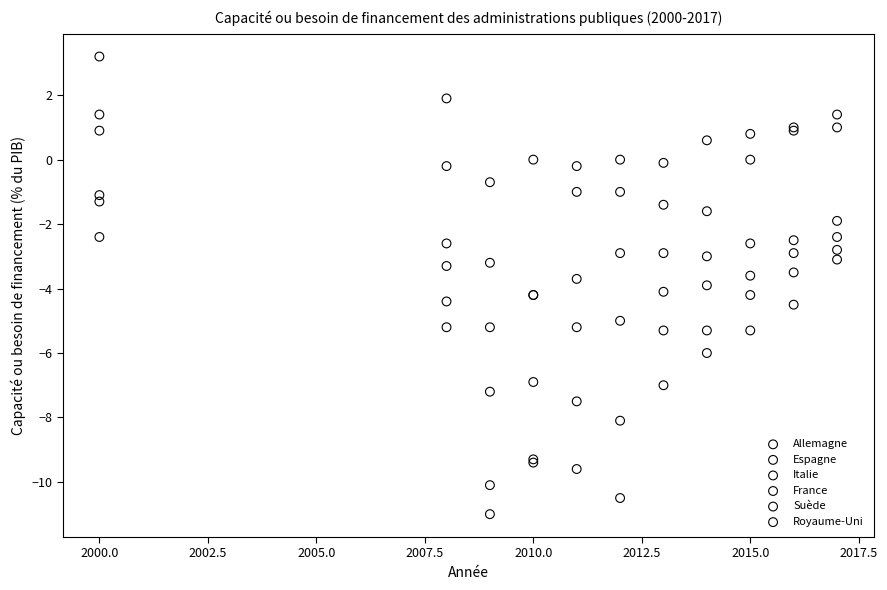

Which series contains the lowest Y value?

Espagne